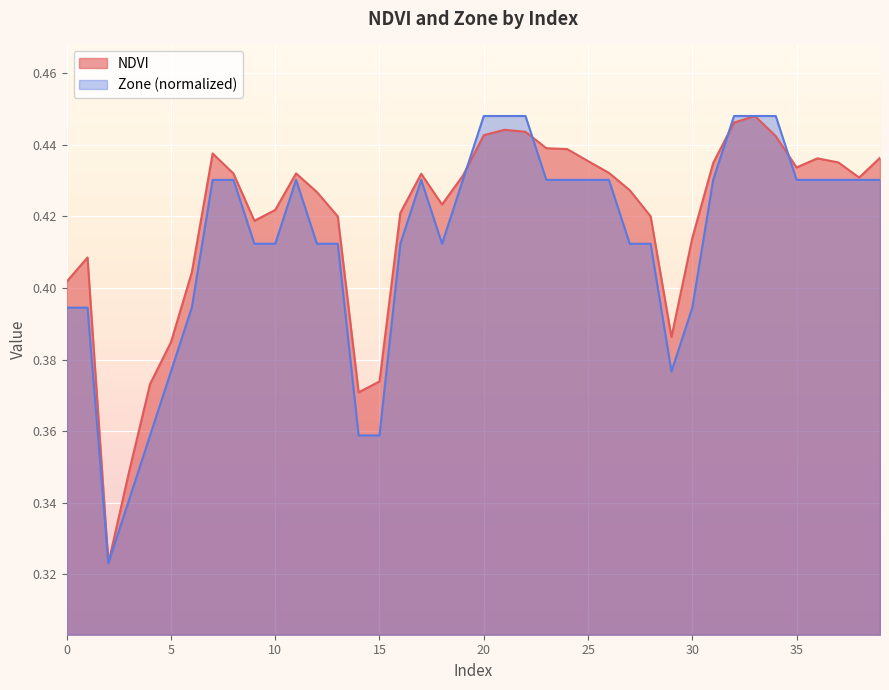

List the labels in order of Zone value, smallest first.

2, 3, 4, 14, 15, 5, 29, 0, 1, 6, 30, 9, 10, 12, 13, 16, 18, 27, 28, 7, 8, 11, 17, 19, 23, 24, 25, 26, 31, 35, 36, 37, 38, 39, 20, 21, 22, 32, 33, 34